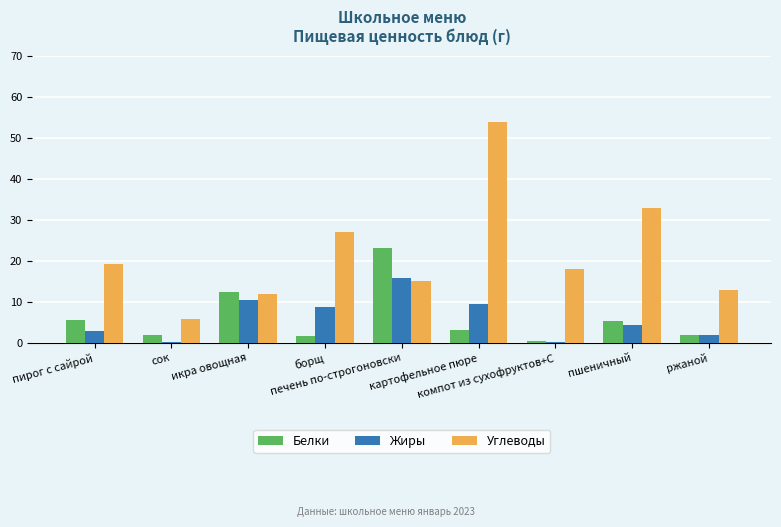

What is the greatest value displayed?

53.9